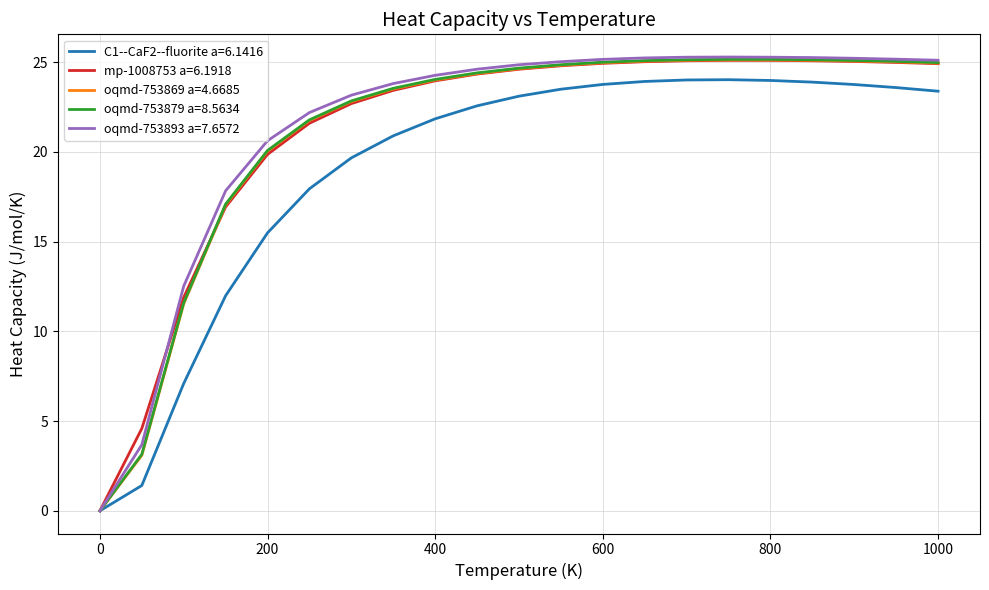

Does the chart display data point markers on the line(s)?

No